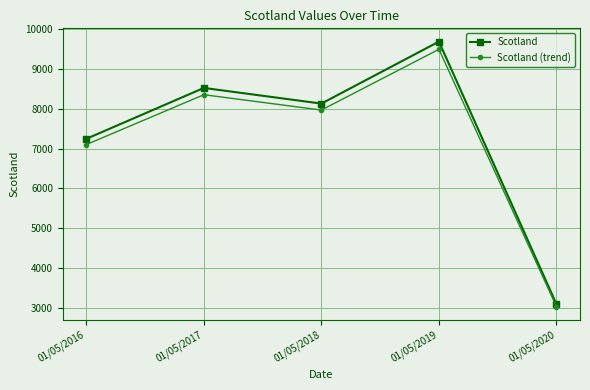

True or false: Scotland has a value of 3892.0 at 01/05/2018.

False